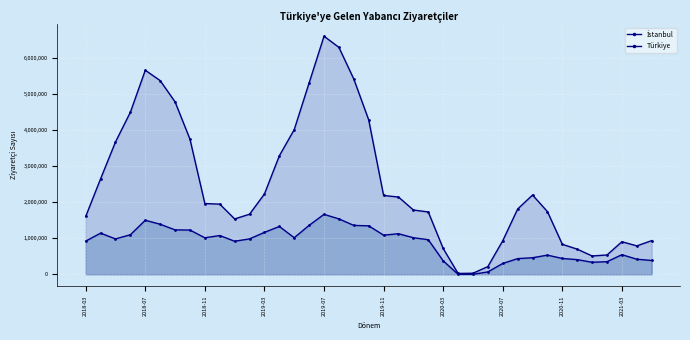

How many data points does each series have?

39